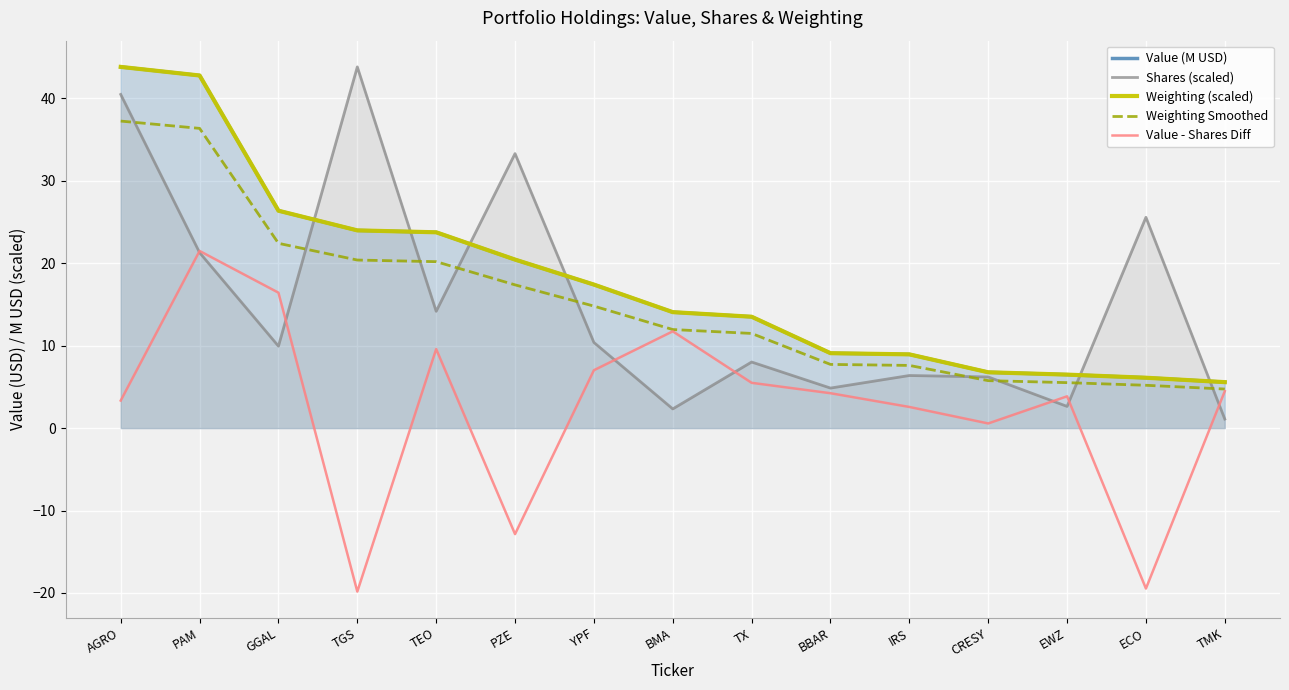

What is the difference between the Weighting Smoothed values at BBAR and EWZ?

2.2